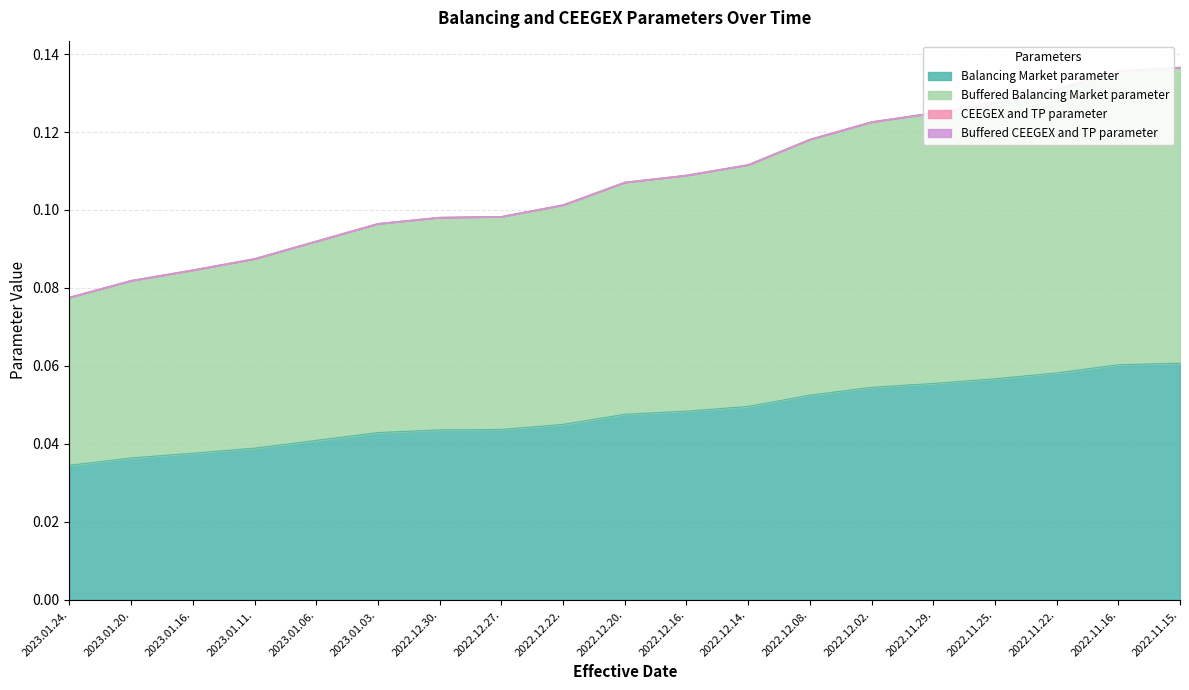

What position from the left is 2022.12.08.?

13